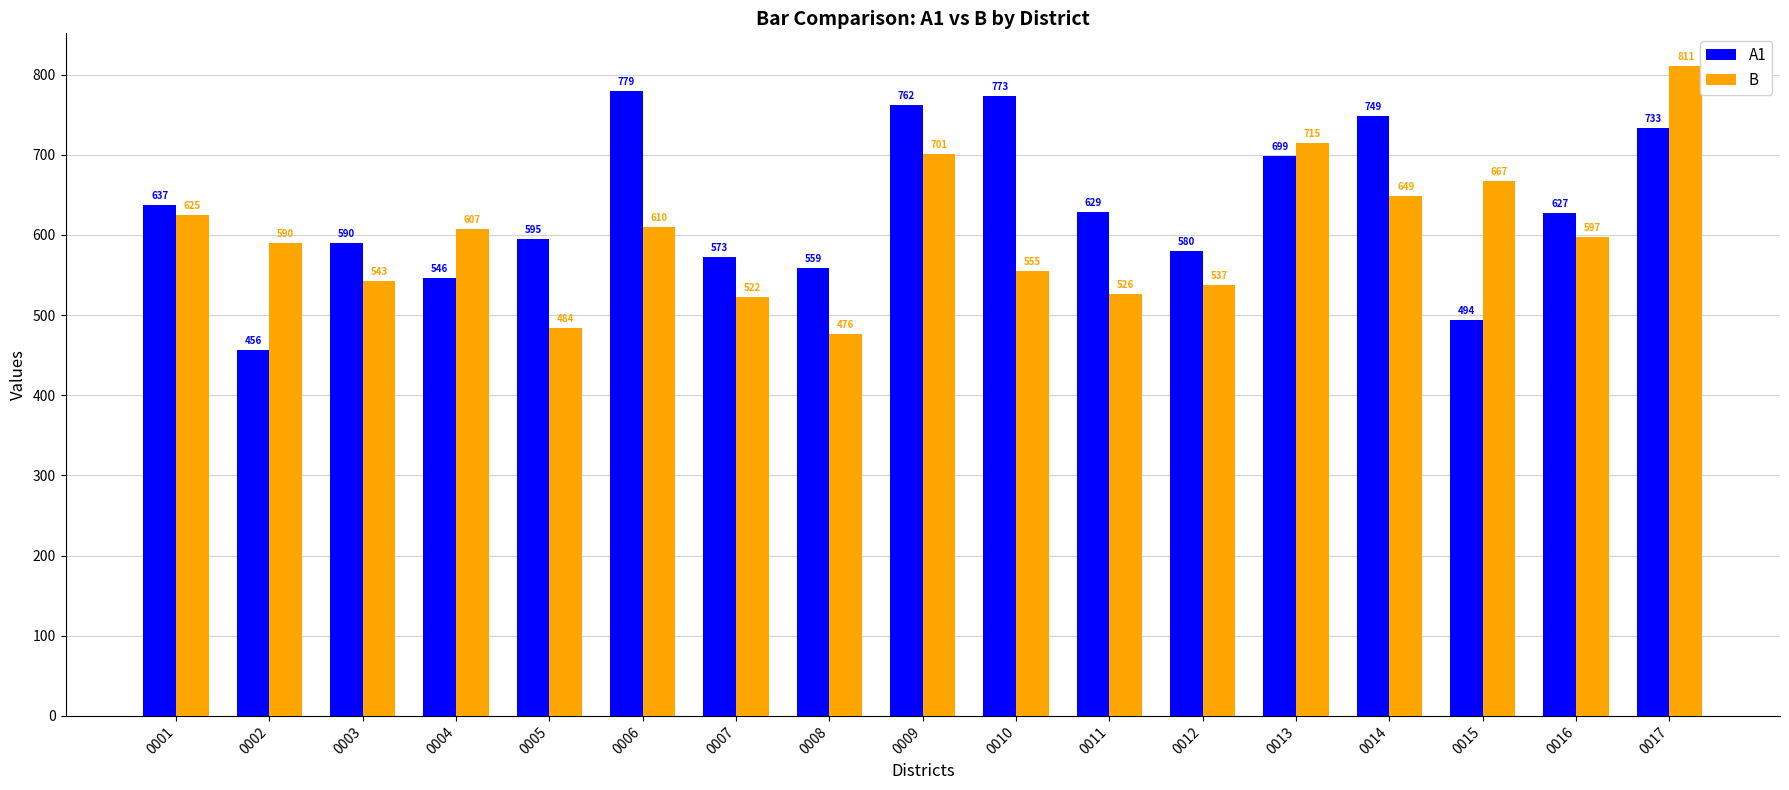

Is it true that B equals 411 at 0006?

False